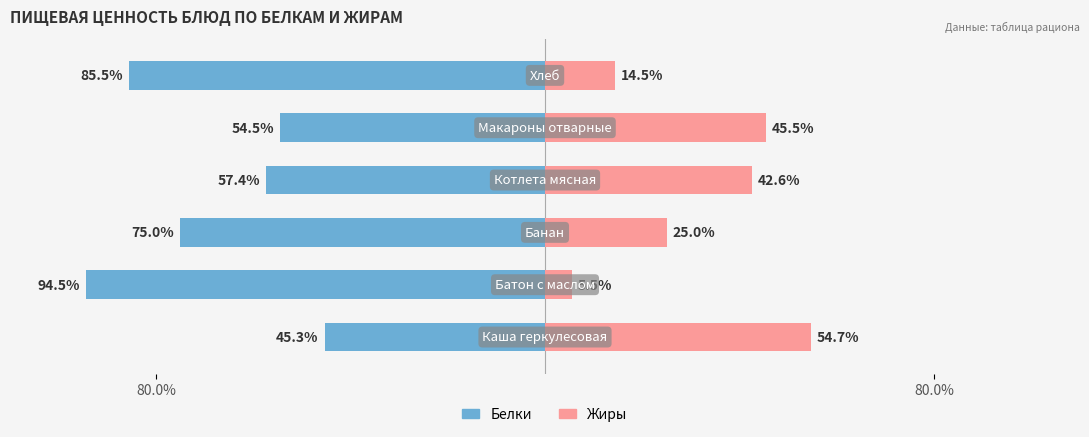

What is the lowest value of the Жиры series?

5.5